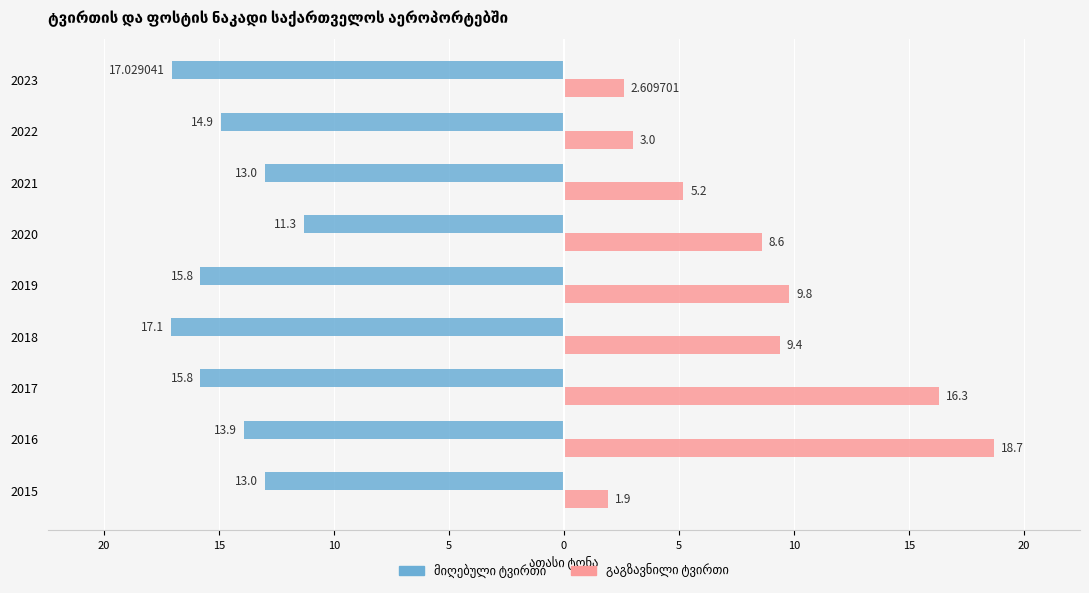

What is the value of the გაგზავნილი ტვირთი bar at the 5th from the left?

9.8